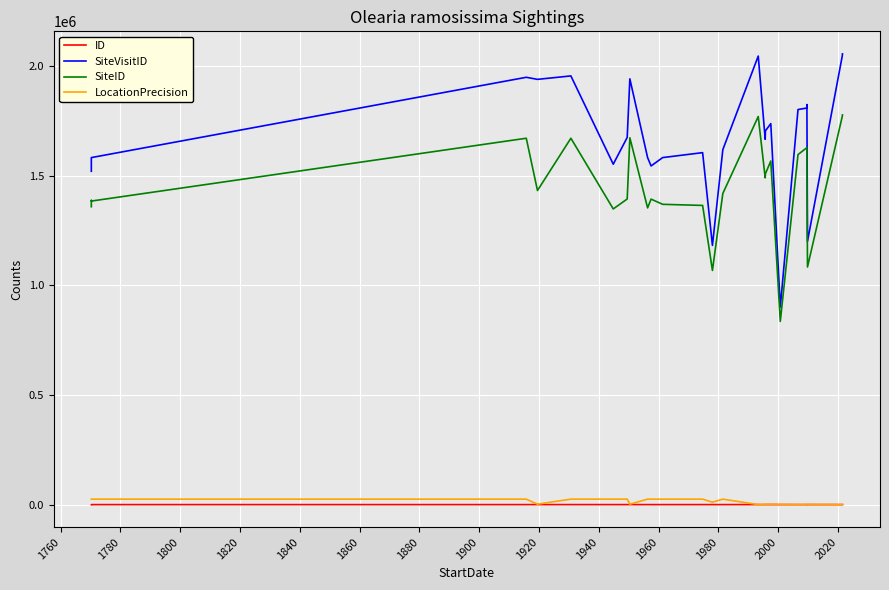

Rank the series by their maximum value, from lowest to highest.

ID, LocationPrecision, SiteID, SiteVisitID